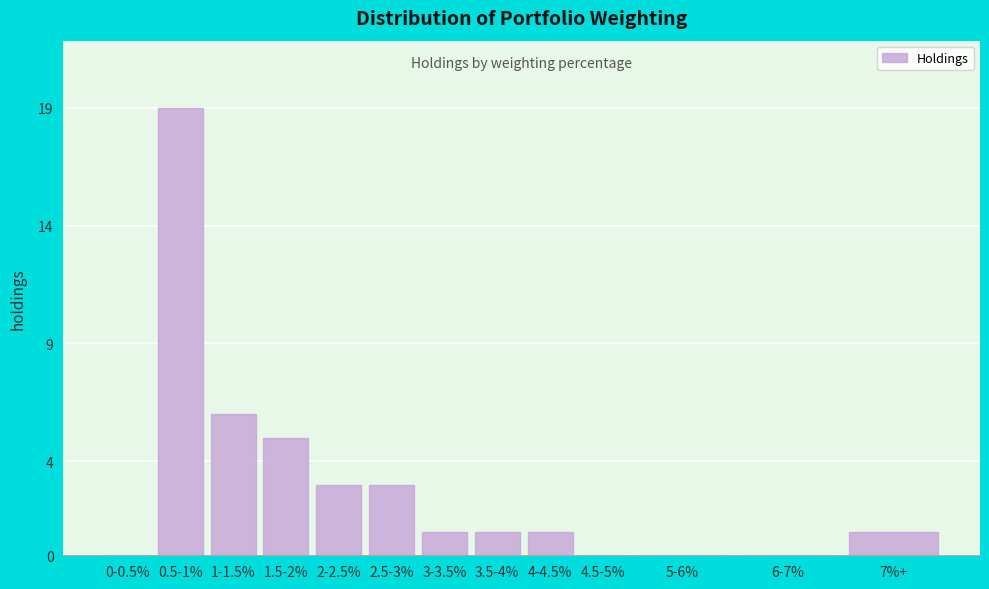

Reading left to right, list all the values displayed in this chart.

0-0.5%=0	0.5-1%=19	1-1.5%=6	1.5-2%=5	2-2.5%=3	2.5-3%=3	3-3.5%=1	3.5-4%=1	4-4.5%=1	4.5-5%=0	5-6%=0	6-7%=0	7%+=1